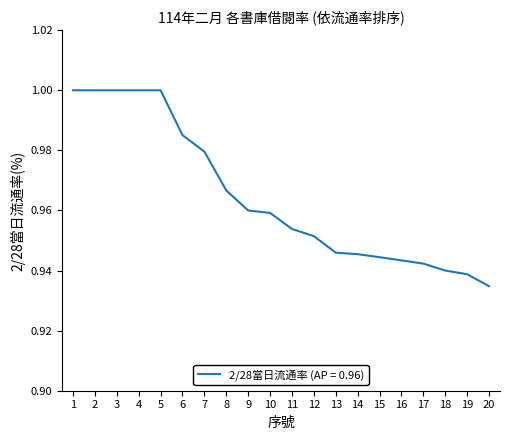

Where is the data nearest to the value 0?

20